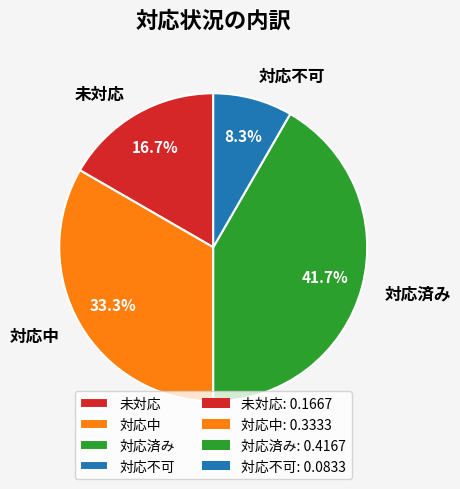

Is there a majority slice in this chart?

No